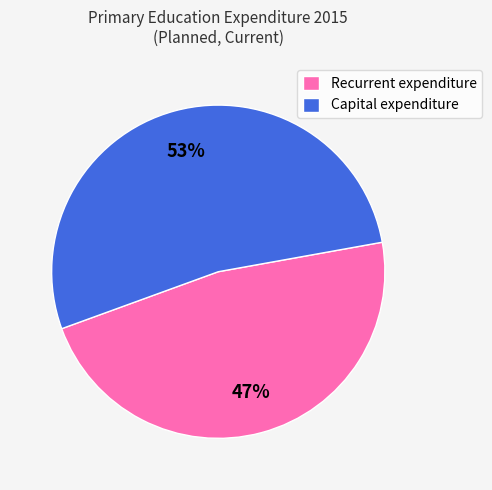

Is it true that Capital expenditure is 39% of the pie?

False